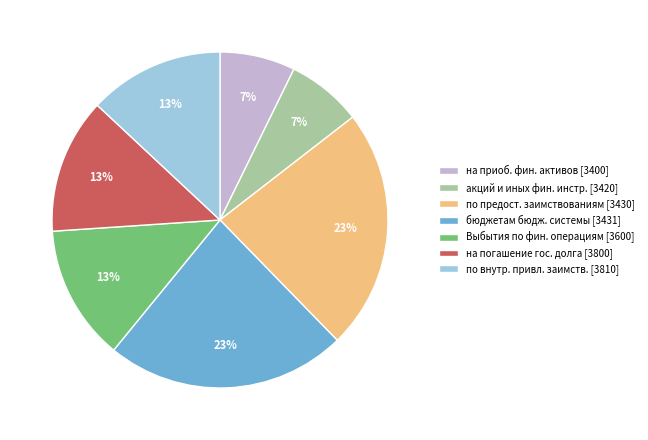

How many slices are in this pie chart?

7